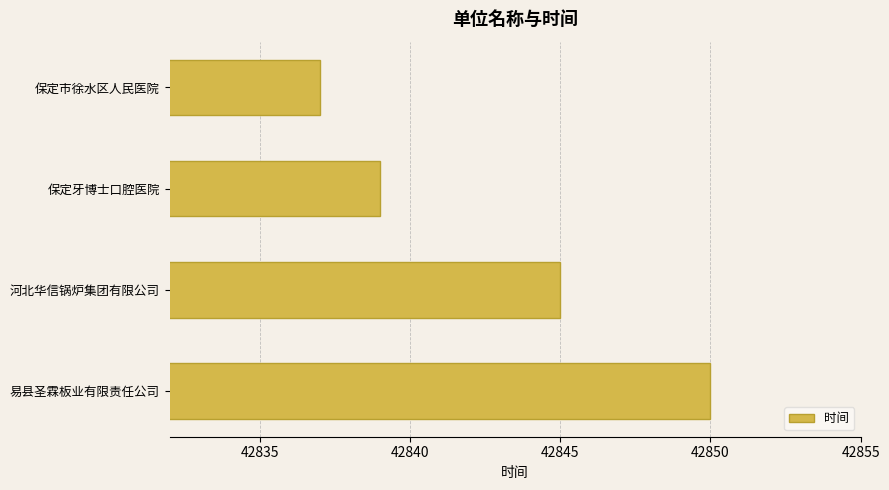

How many values are between 42839 and 42850?

3